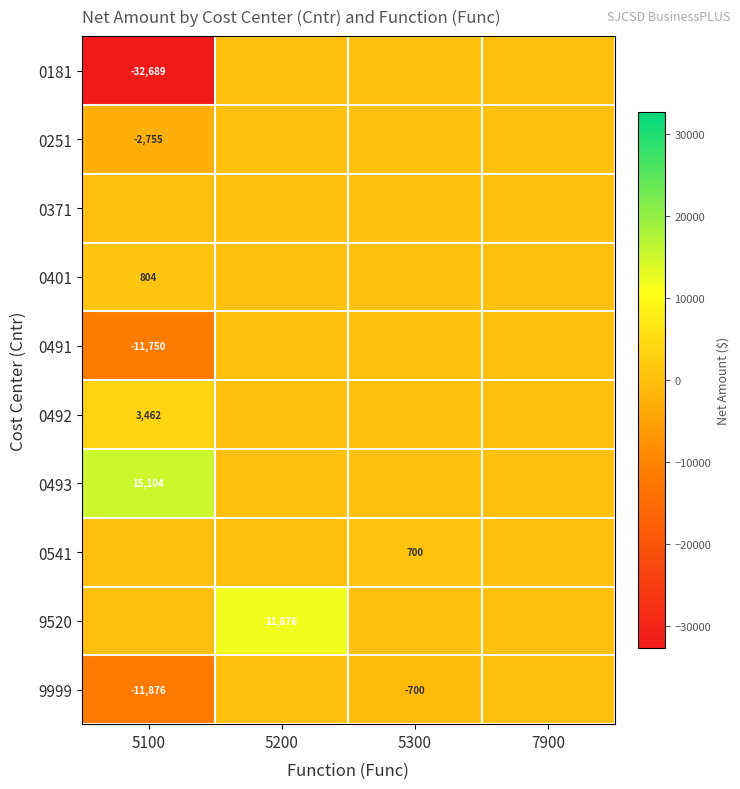

Is the value of 0181 at 5100 greater than the value of 0251 at 5100?

No